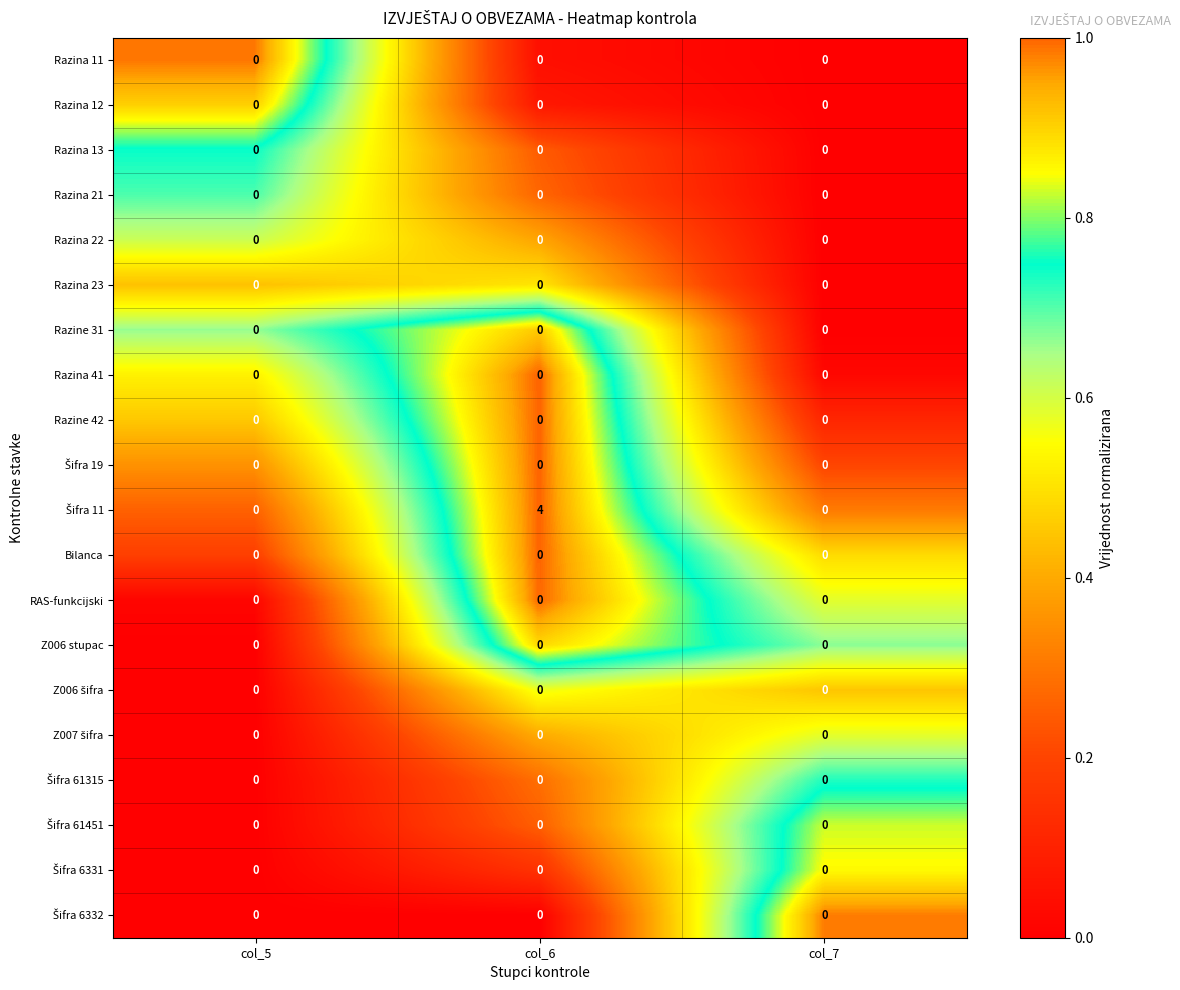

What is the maximum value shown in the chart?

4